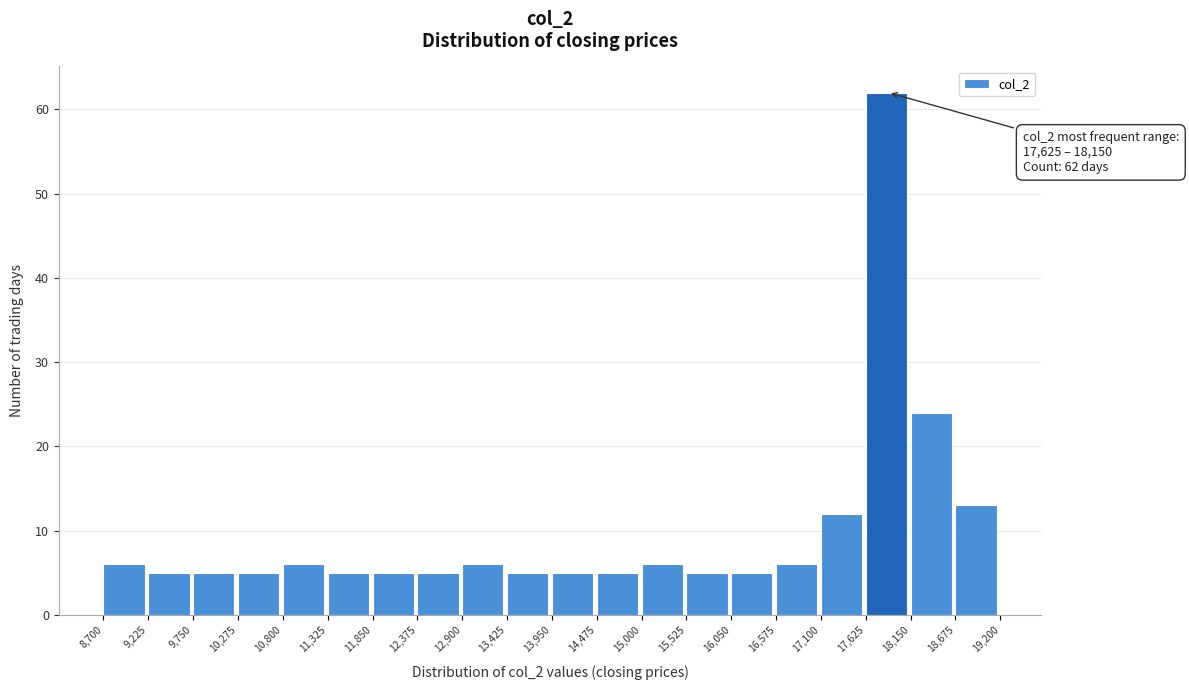

Which range on the x-axis has the tallest bar?

17,625 to 18,150